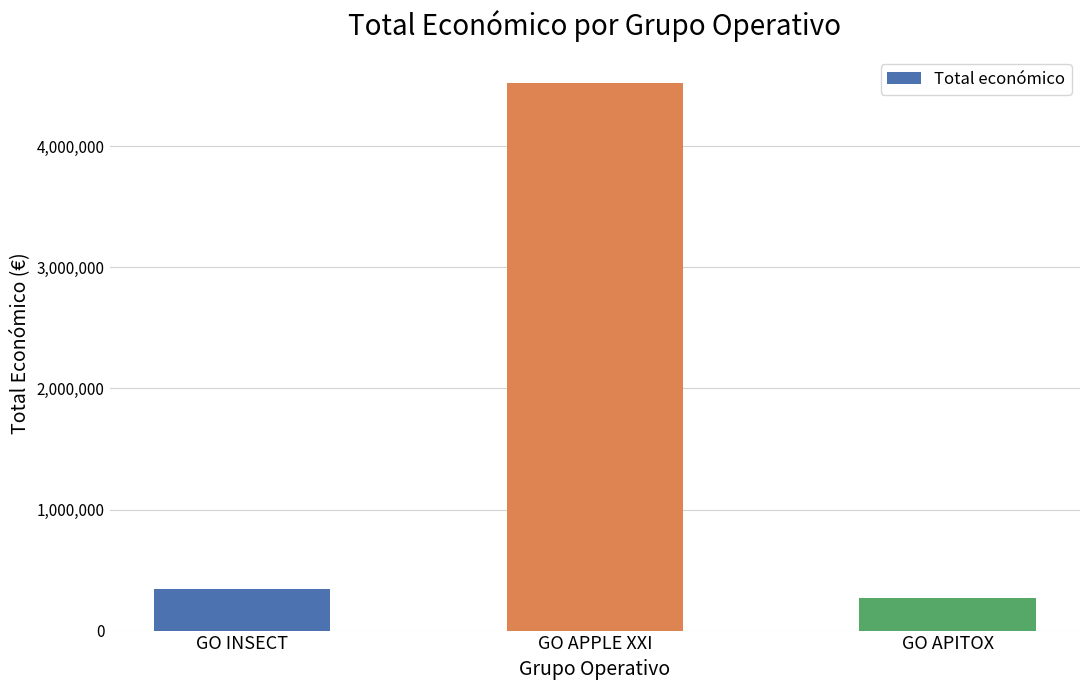

How many bars are there in total?

3